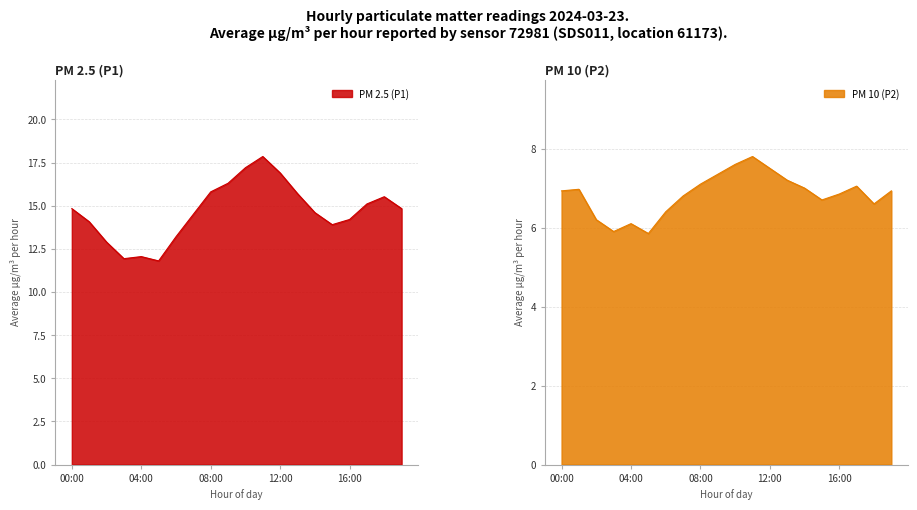

Reading left to right, extract all data points from this chart.

P1: 00:00=14.8	01:00=14.1	02:00=12.9	03:00=11.9	04:00=12.1	05:00=11.8	06:00=13.2	07:00=14.5	08:00=15.8	09:00=16.3	10:00=17.2	11:00=17.9	12:00=16.9	13:00=15.7	14:00=14.6	15:00=13.9	16:00=14.2	17:00=15.1	18:00=15.5	19:00=14.8
P2: 00:00=6.9	01:00=7.0	02:00=6.2	03:00=5.9	04:00=6.1	05:00=5.8	06:00=6.4	07:00=6.8	08:00=7.1	09:00=7.3	10:00=7.6	11:00=7.8	12:00=7.5	13:00=7.2	14:00=7.0	15:00=6.7	16:00=6.8	17:00=7.0	18:00=6.6	19:00=6.9